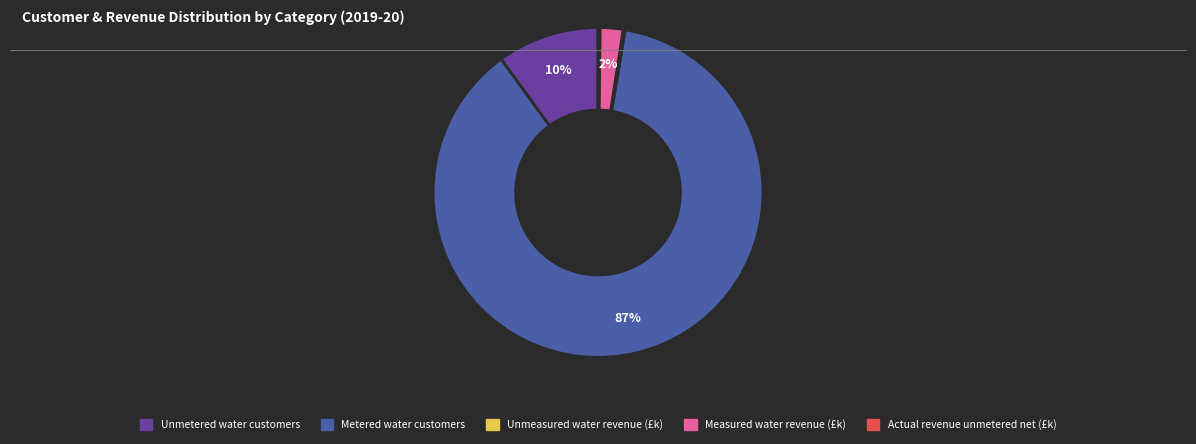

To the nearest percent, what is the average slice percentage?

20%